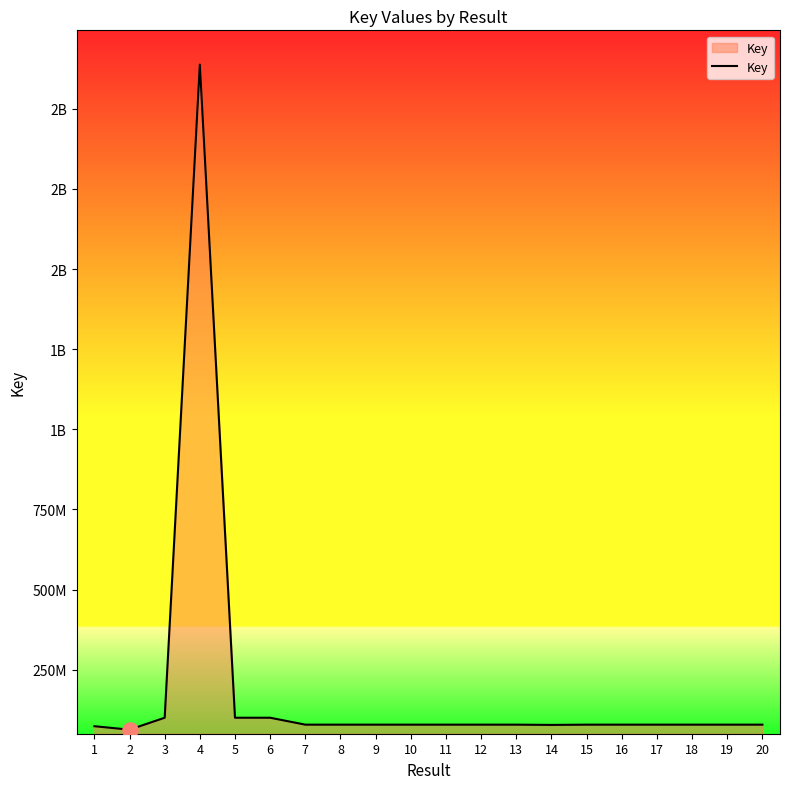

Which has a higher value, 14 or 20?

20